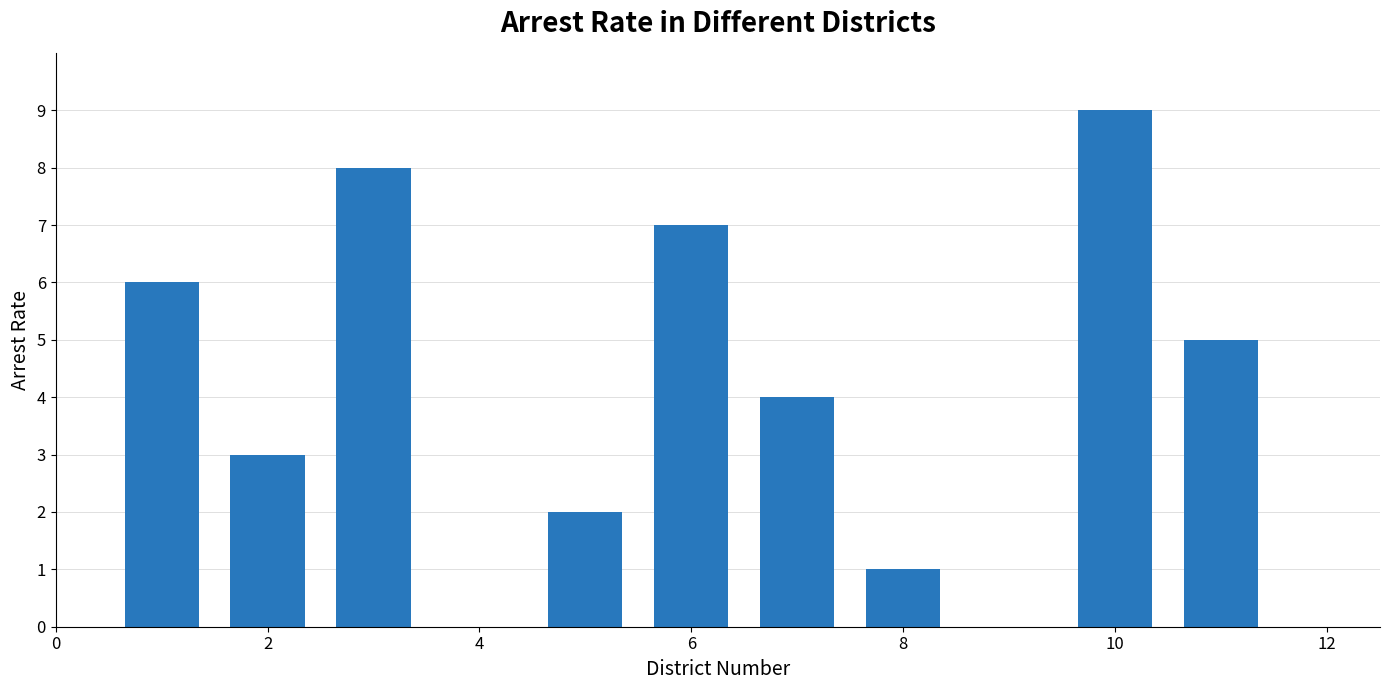

What is the sum of all values?

45